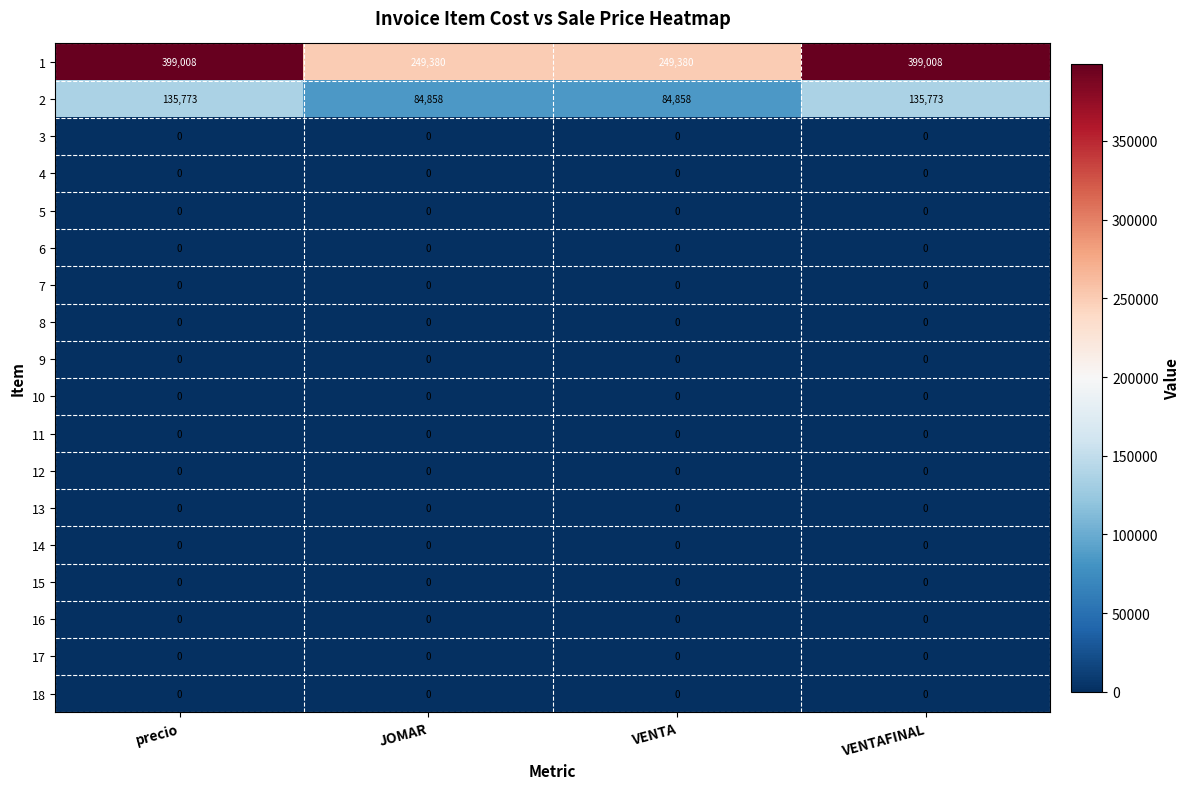

What is the total value across all series at precio?

534781